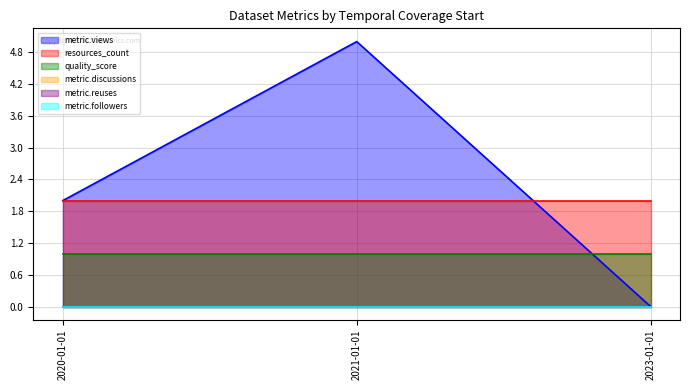

Is the value of metric.followers at 2023-01-01 greater than the value of metric.reuses at 2021-01-01?

No